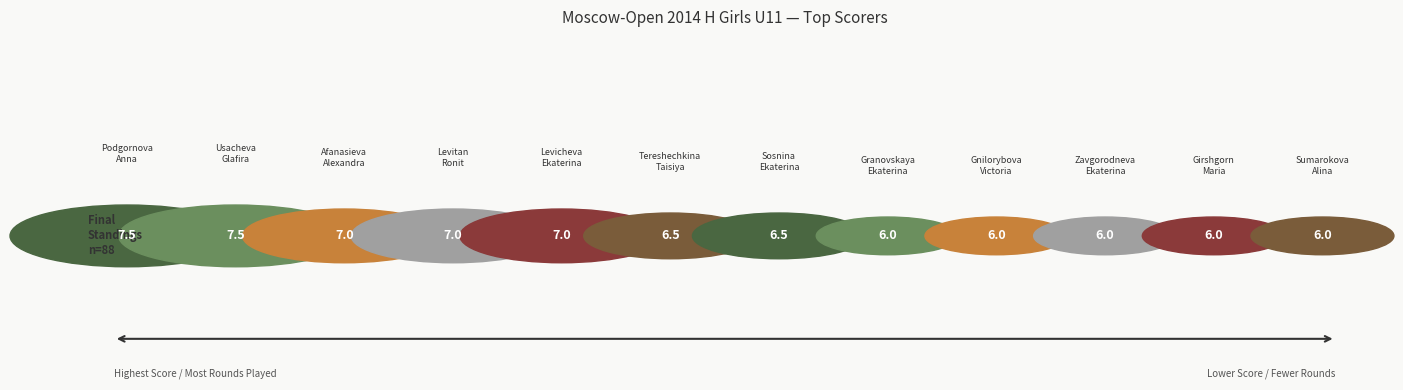

What is the ratio of the value at Tereshechkina Taisiya to the value at Usacheva Glafira?

0.9